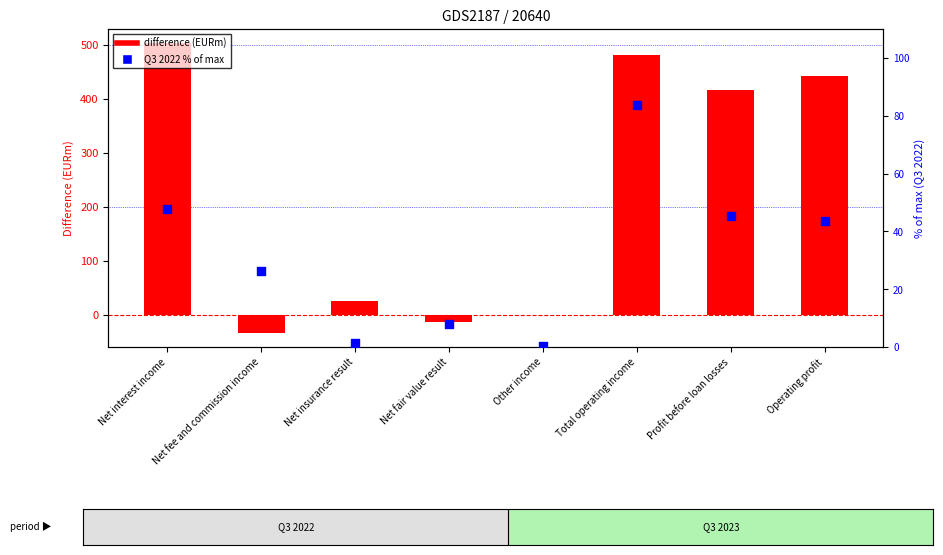

Which series contains the highest Y value?

Q3 2023 - Q3 2022 (diff)